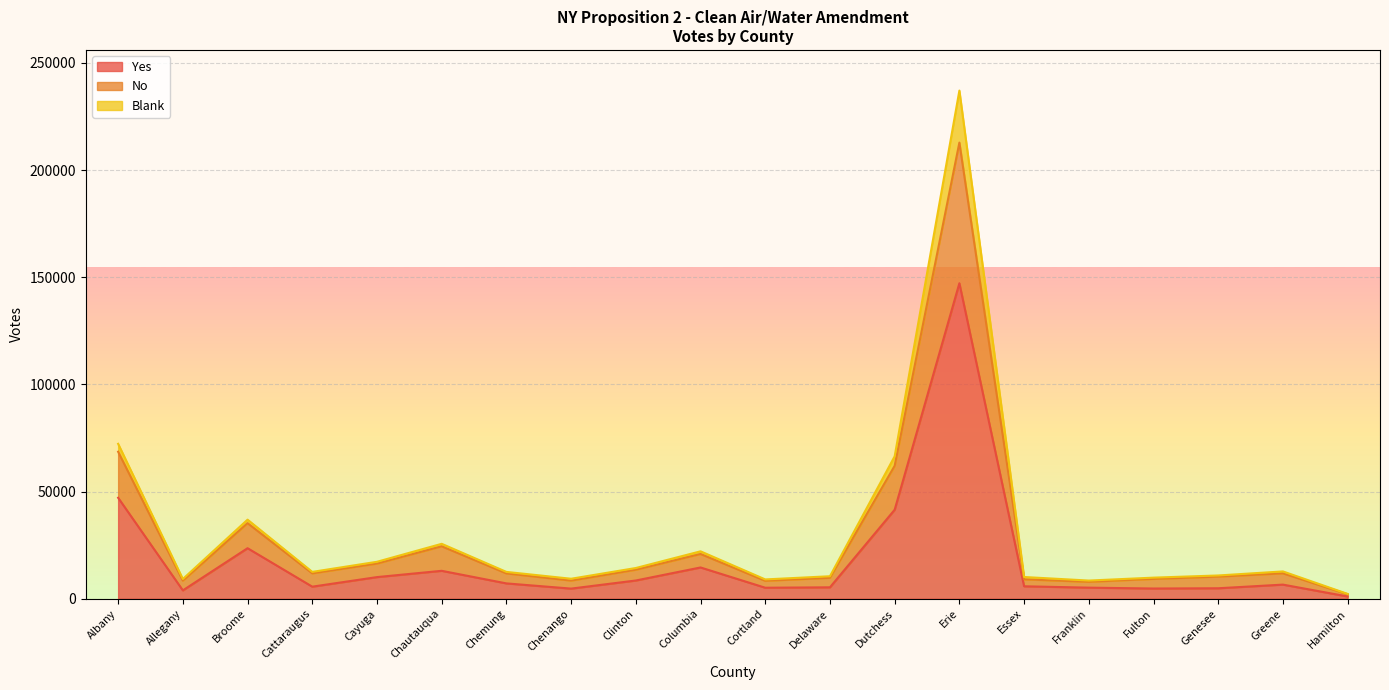

What is the sum of all Yes values?

365836